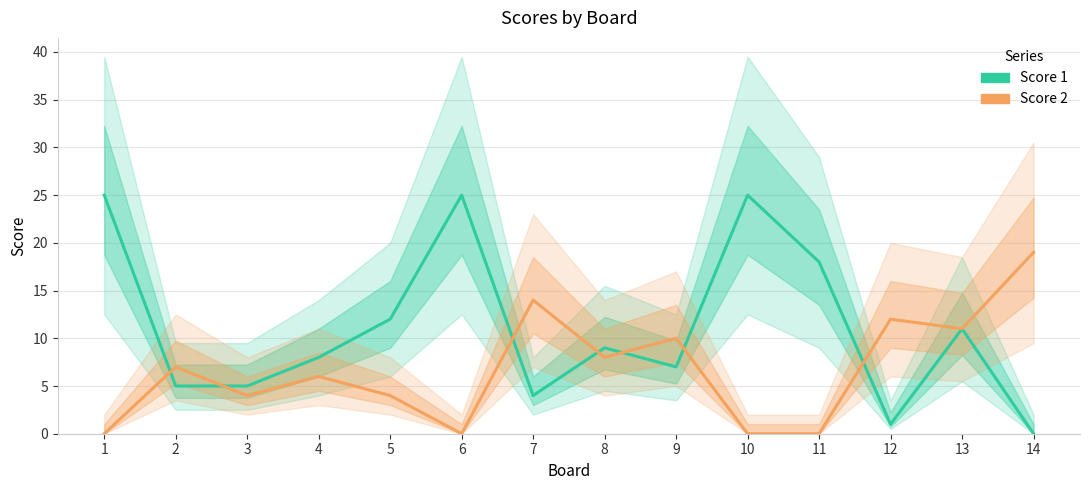

What is the total value across all series at 4?

14